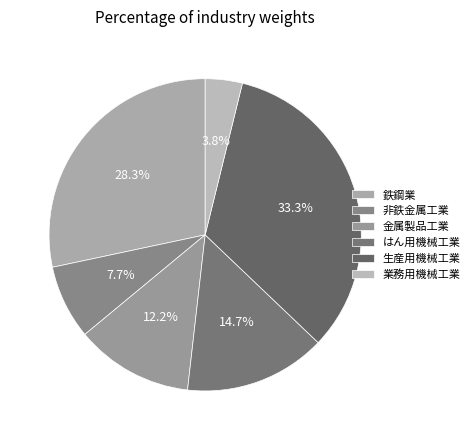

Which has a higher value, 非鉄金属工業 or 金属製品工業?

金属製品工業